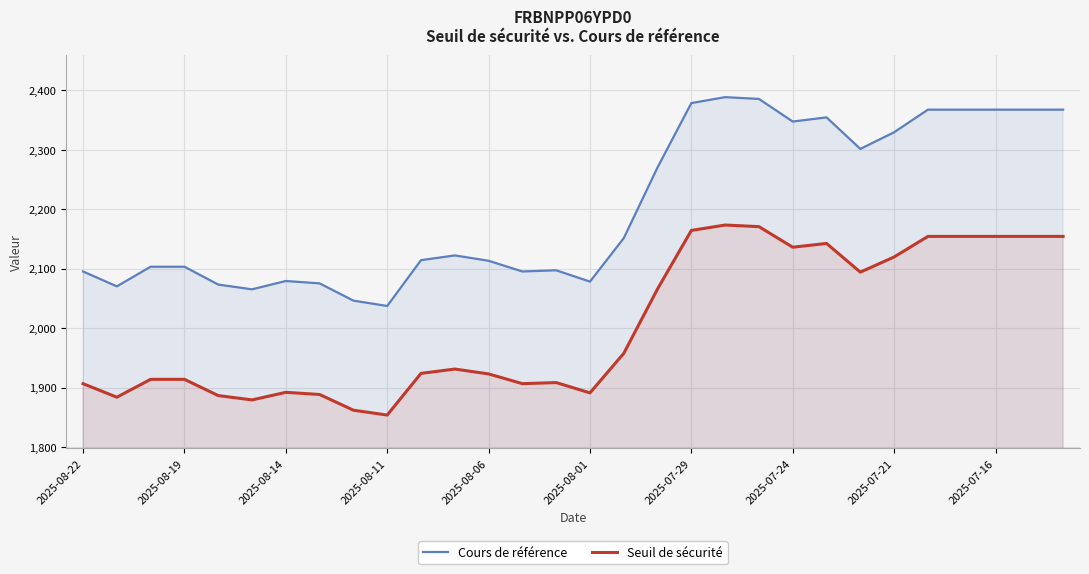

At which category is the sum across all series the highest?

19